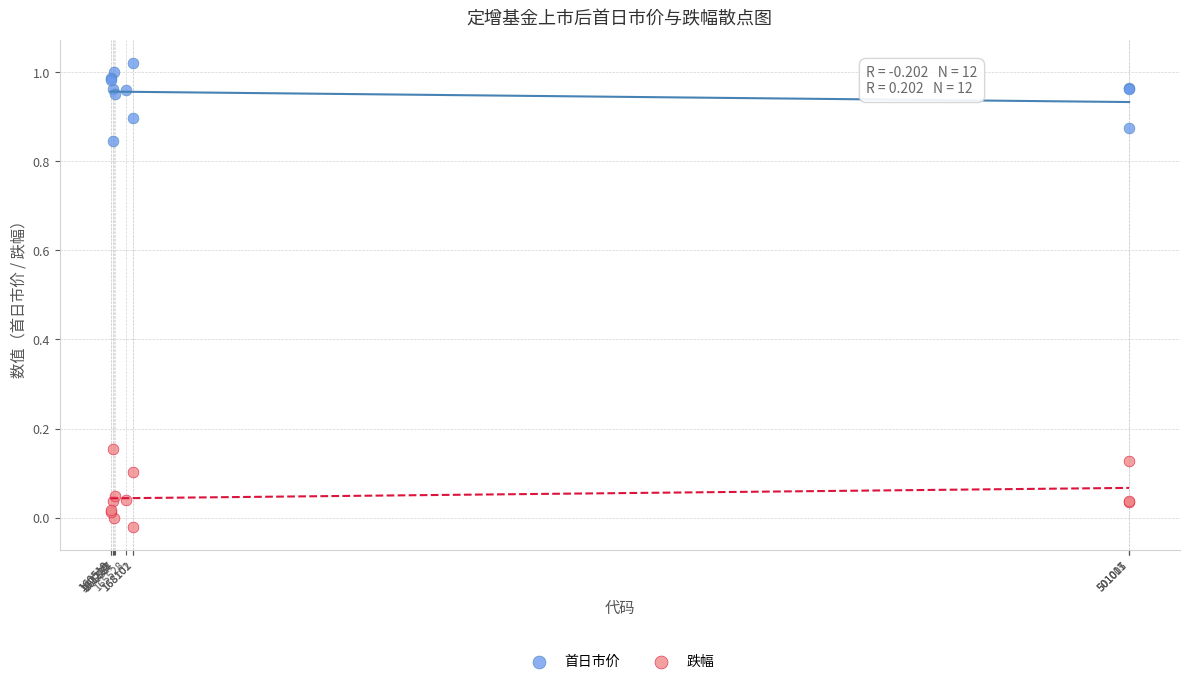

Which series contains the lowest Y value?

跌幅